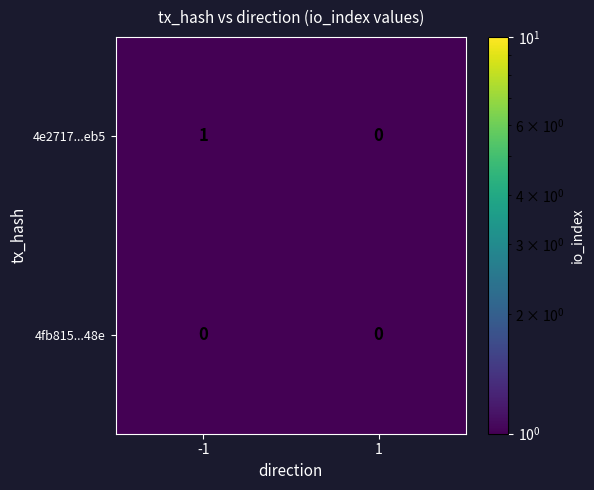

Rank the series at -1 from lowest to highest value.

4fb815...48e, 4e2717...eb5